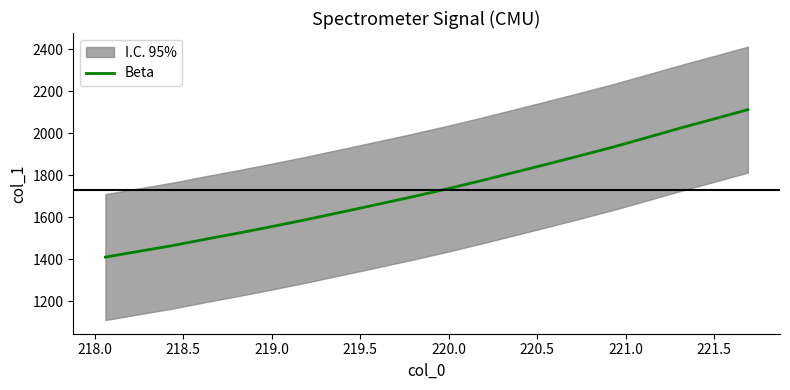

What is the maximum value for Beta?

2112.9